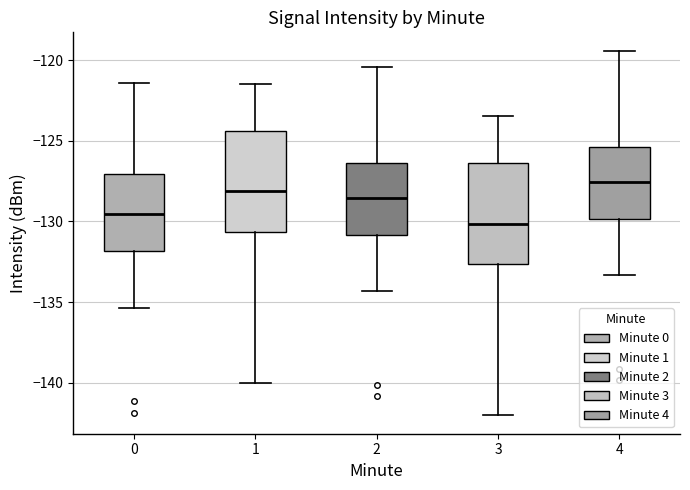

Reading left to right, read every box against the y-axis: the position of its median line, the range the box covers, and the ends of its whiskers. The values are not printed on the chart, so give them approximately, as read against the axis.

0: median -129.5, box -132.0 to -127.0, whiskers -135.5 to -121.5
1: median -128.0, box -130.5 to -124.5, whiskers -140.0 to -121.5
2: median -128.5, box -131.0 to -126.5, whiskers -134.5 to -120.5
3: median -130.0, box -132.5 to -126.5, whiskers -142.0 to -123.5
4: median -127.5, box -130.0 to -125.5, whiskers -133.5 to -119.5